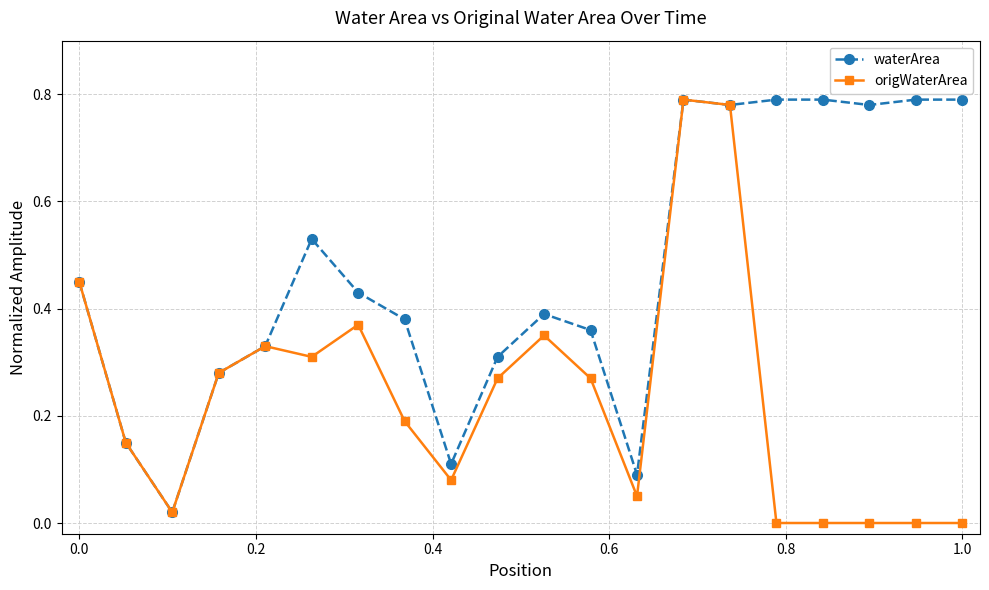

Which series has the largest total across all categories?

waterArea